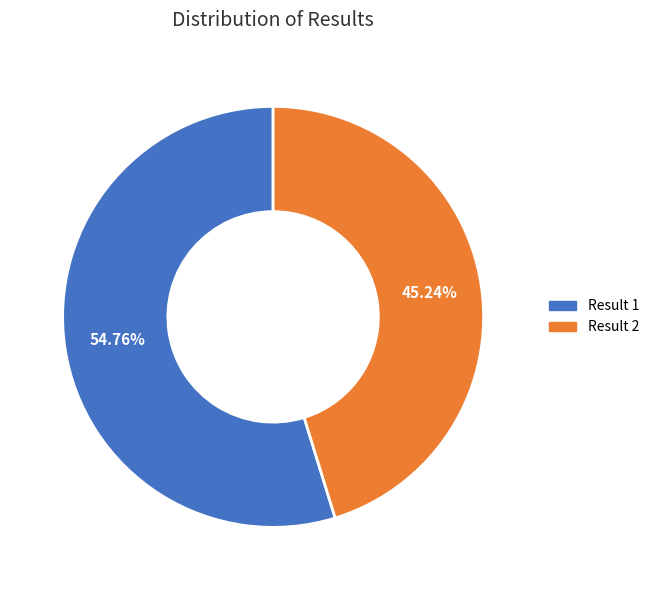

The Result 2 slice represents 45% of the pie. True or false?

True